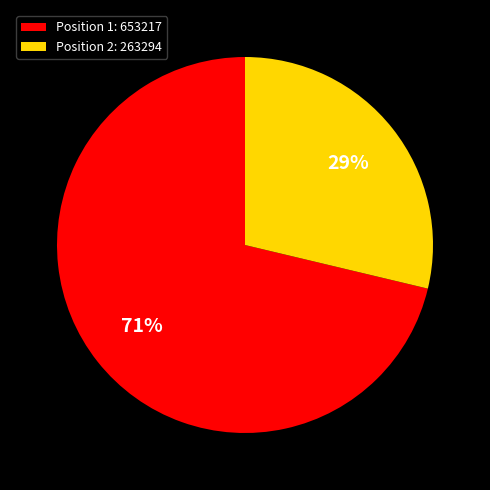

Which slice is the largest?

Position 1: 653217